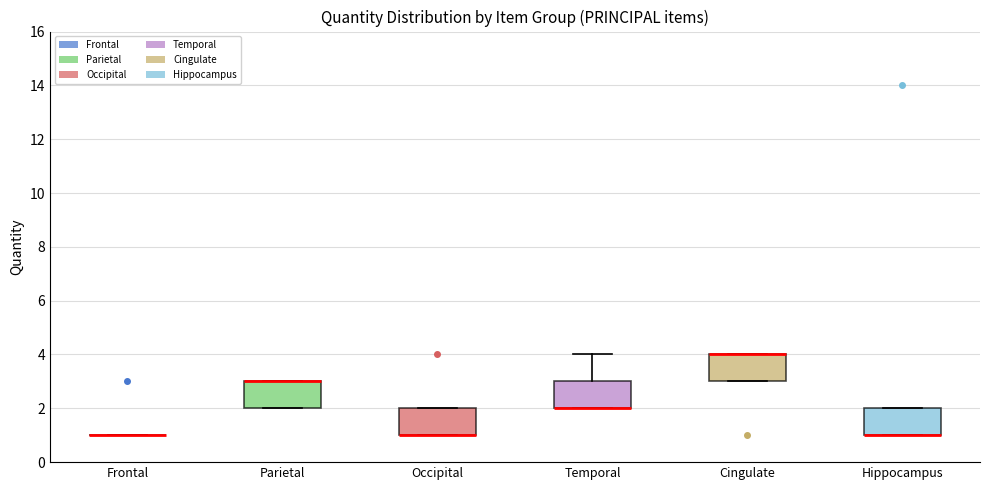

Reading left to right, transcribe this box plot: for each box, give where its median line is, the range the box spans, and where its two whiskers end, as read against the y-axis. The values are not printed on the chart, so give them approximately, as read against the axis.

Frontal: box collapsed to a line at 1, whiskers 1 to 1
Parietal: median 3 (drawn on the box's upper edge), box 2 to 3, whiskers 2 to 3
Occipital: median 1 (drawn on the box's lower edge), box 1 to 2, whiskers 1 to 2
Temporal: median 2 (drawn on the box's lower edge), box 2 to 3, whiskers 2 to 4
Cingulate: median 4 (drawn on the box's upper edge), box 3 to 4, whiskers 3 to 4
Hippocampus: median 1 (drawn on the box's lower edge), box 1 to 2, whiskers 1 to 2